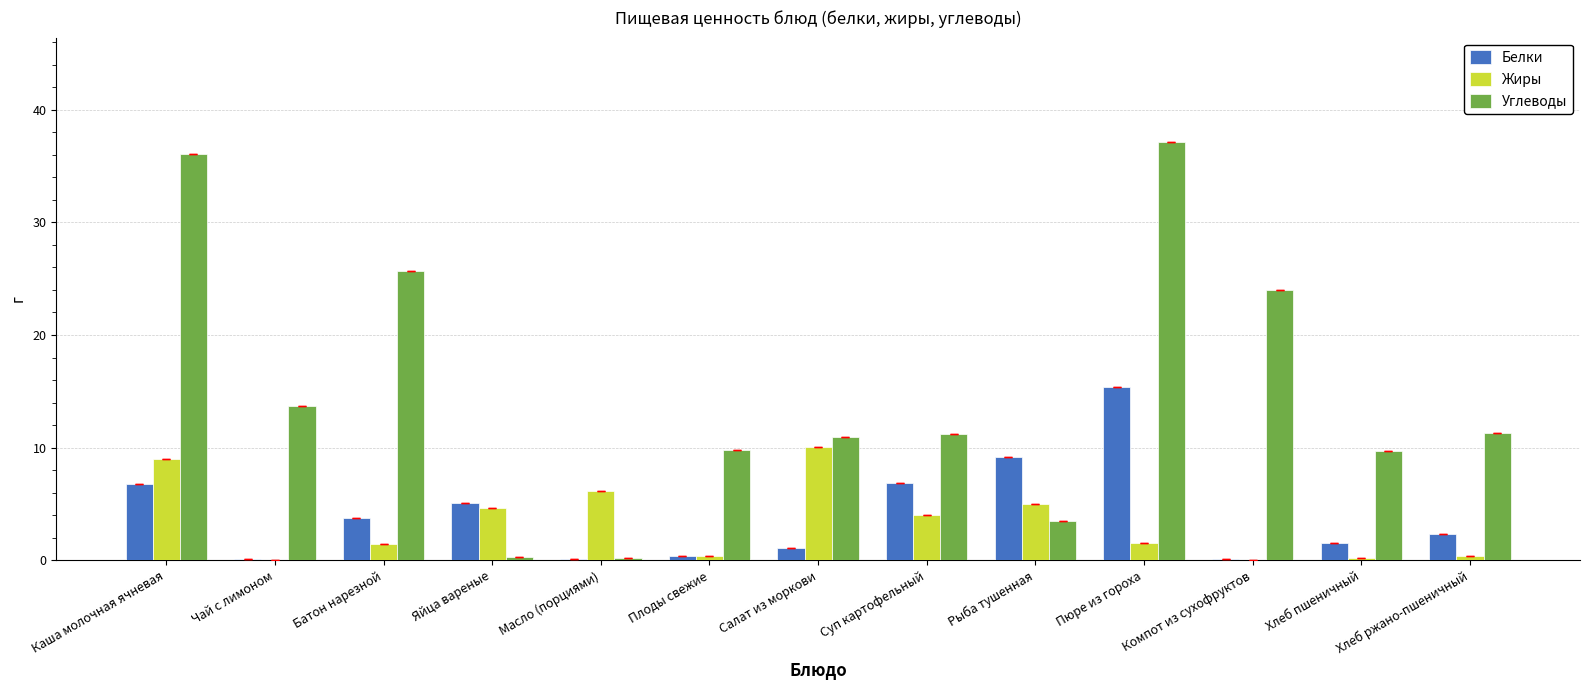

Does the chart contain stacked bars?

No